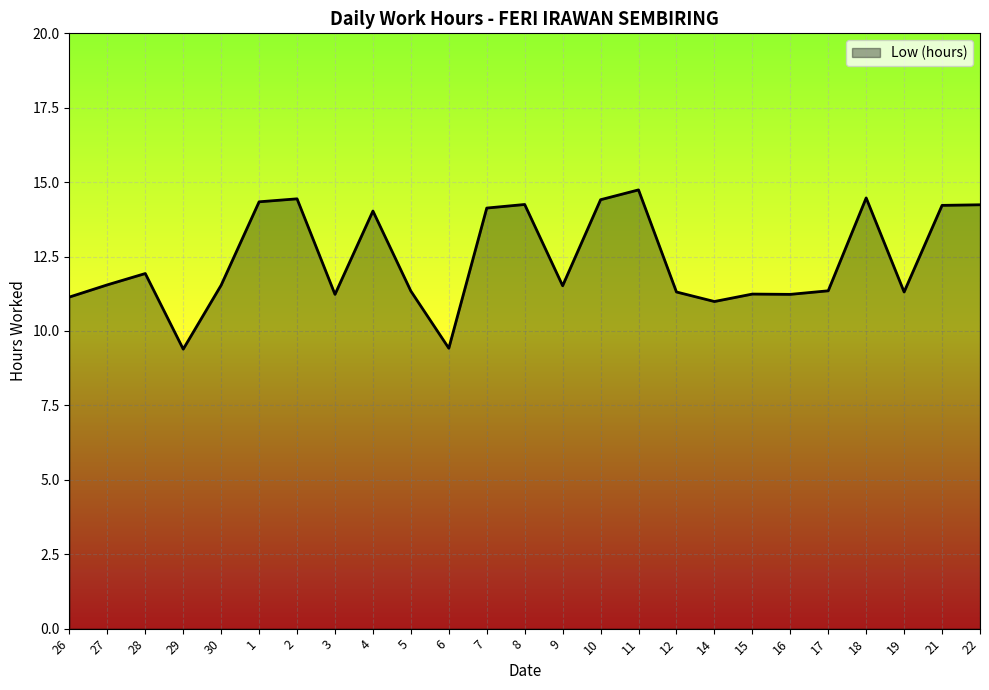

What is the change in value from 6 to 21?

+4.8